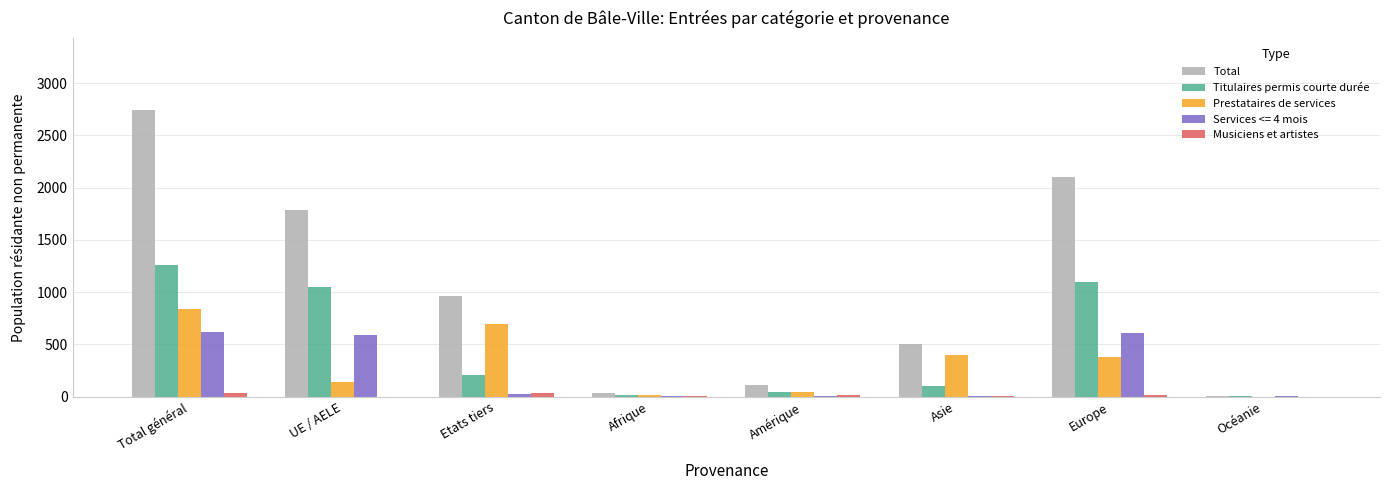

Is it true that Musiciens et artistes equals 13 at Amérique?

True